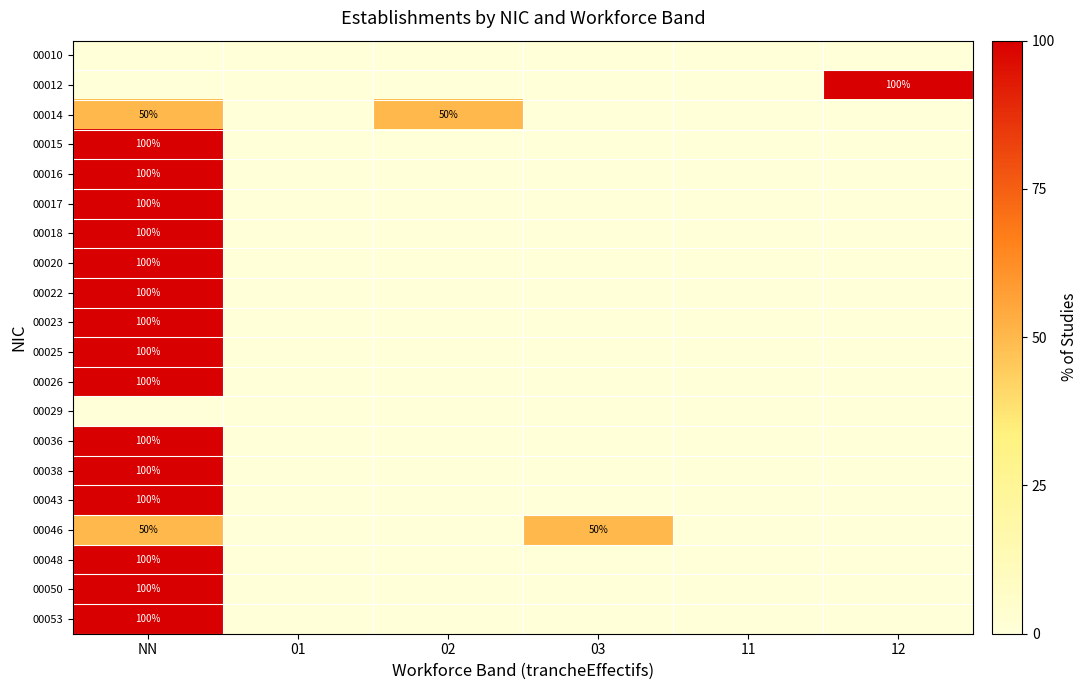

How many data points does each series have?

6